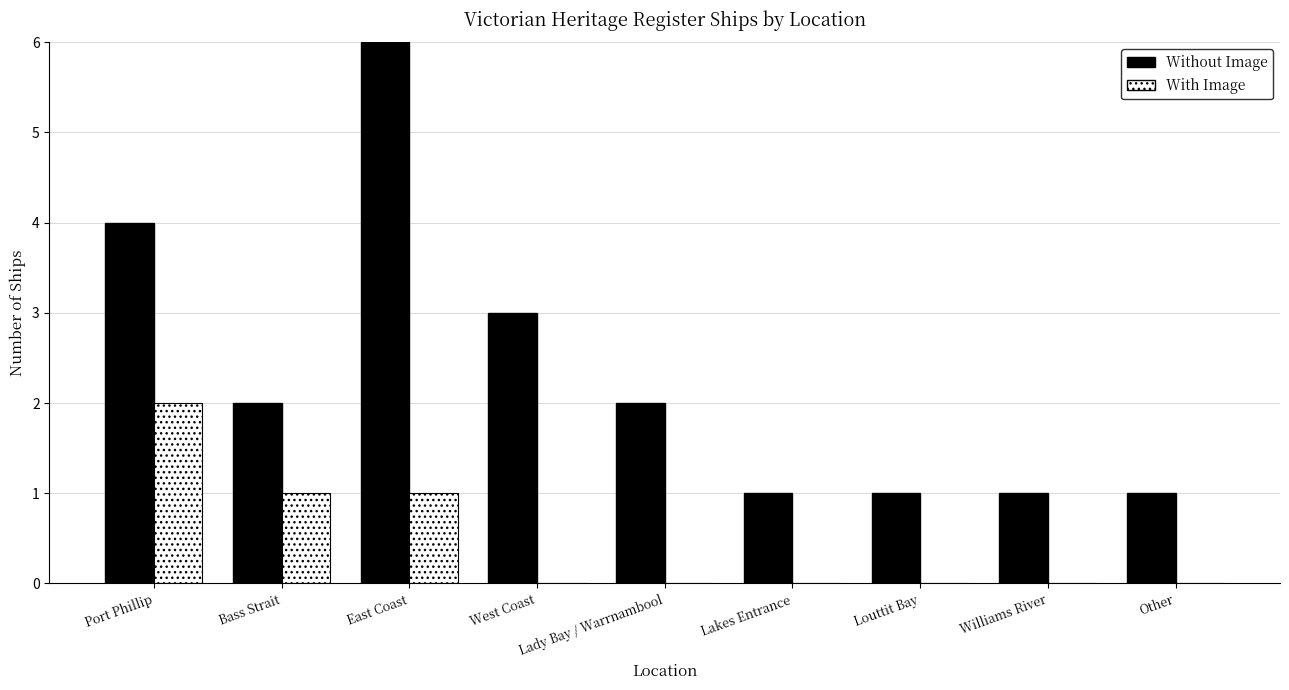

The Without Image series shows 2 at Lady Bay / Warrnambool. True or false?

True